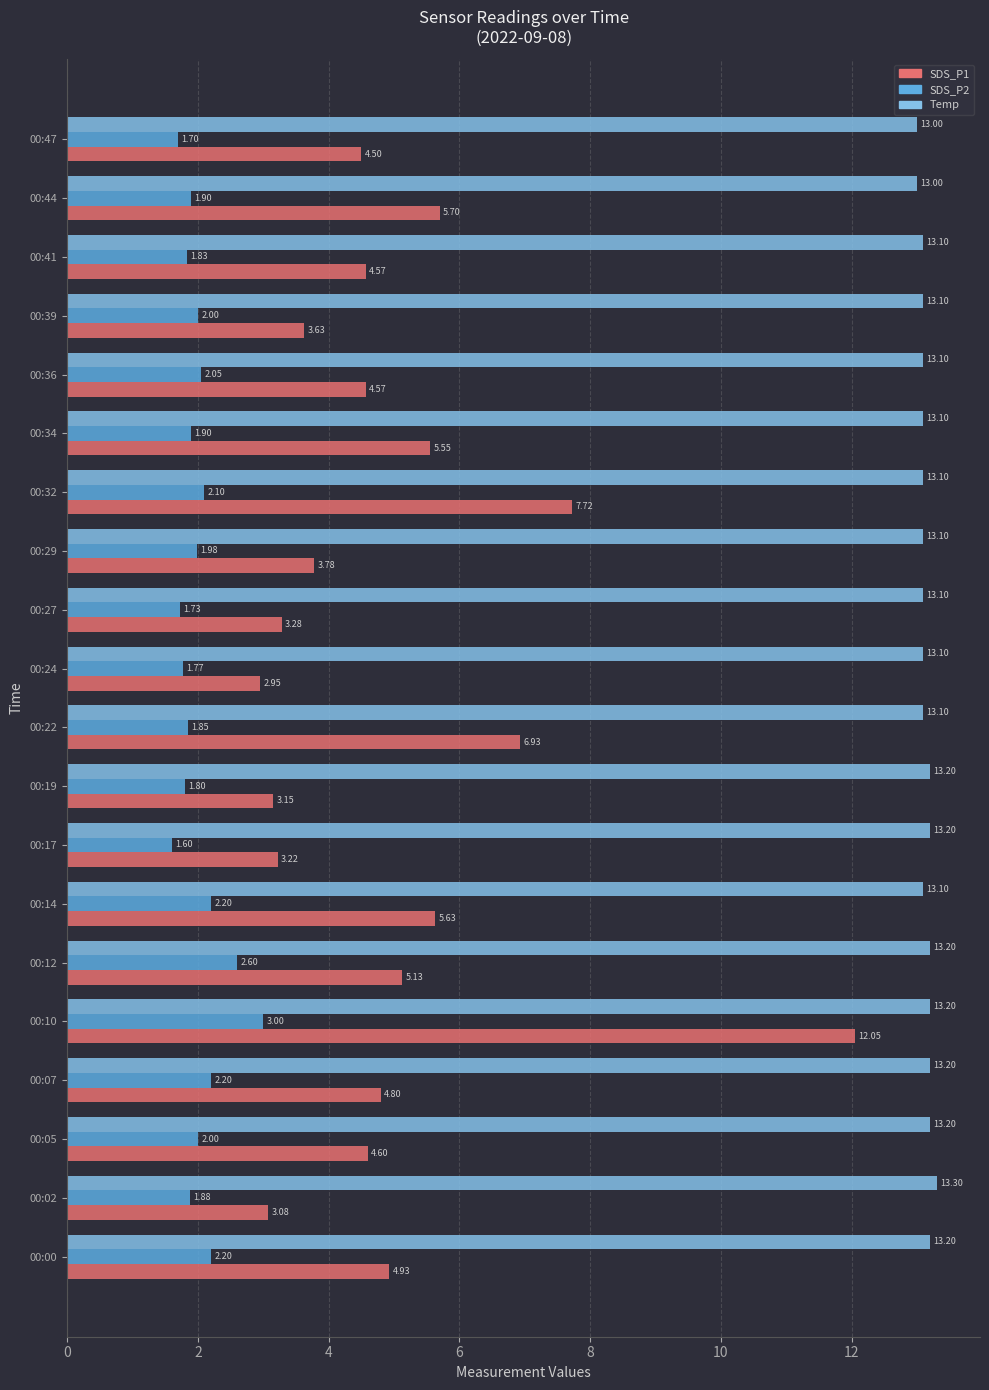

Which series has the largest total across all categories?

Temp